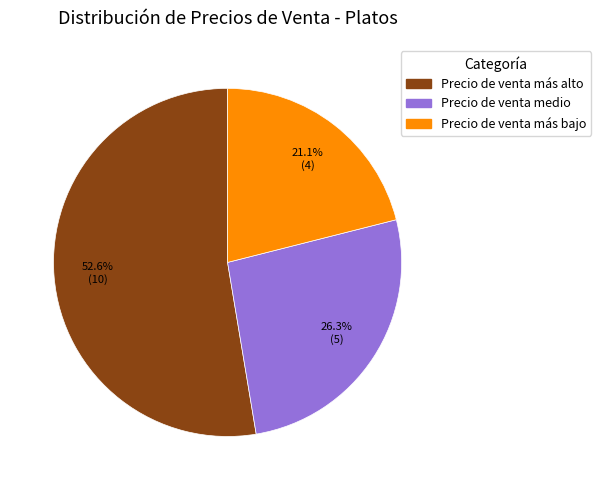

Is the sum of Precio de venta medio and Precio de venta más alto greater than half?

Yes